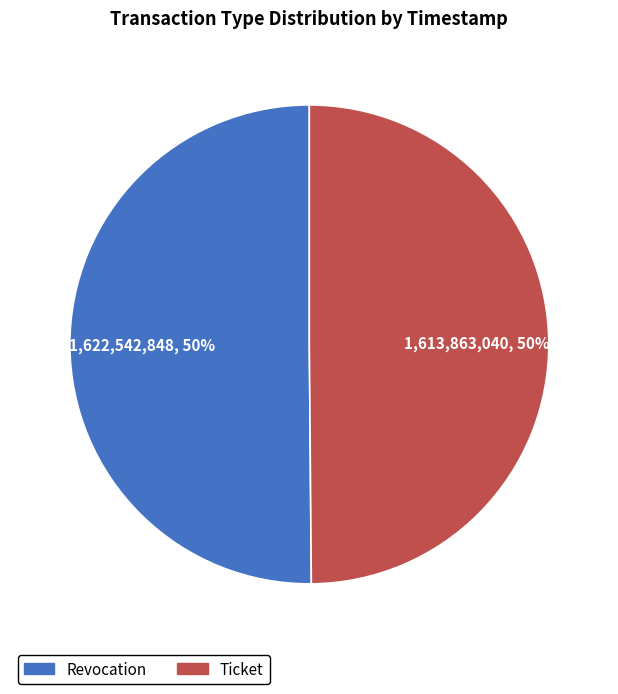

To the nearest percent, what is the combined percentage of Revocation and Ticket?

100%